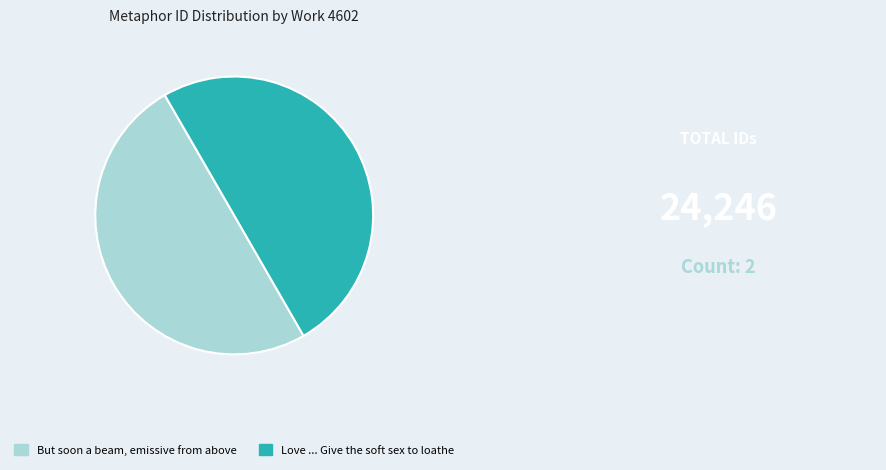

What is the ratio of the value at Love ... Give the soft sex to loathe to the value at But soon a beam, emissive from above?

1.0